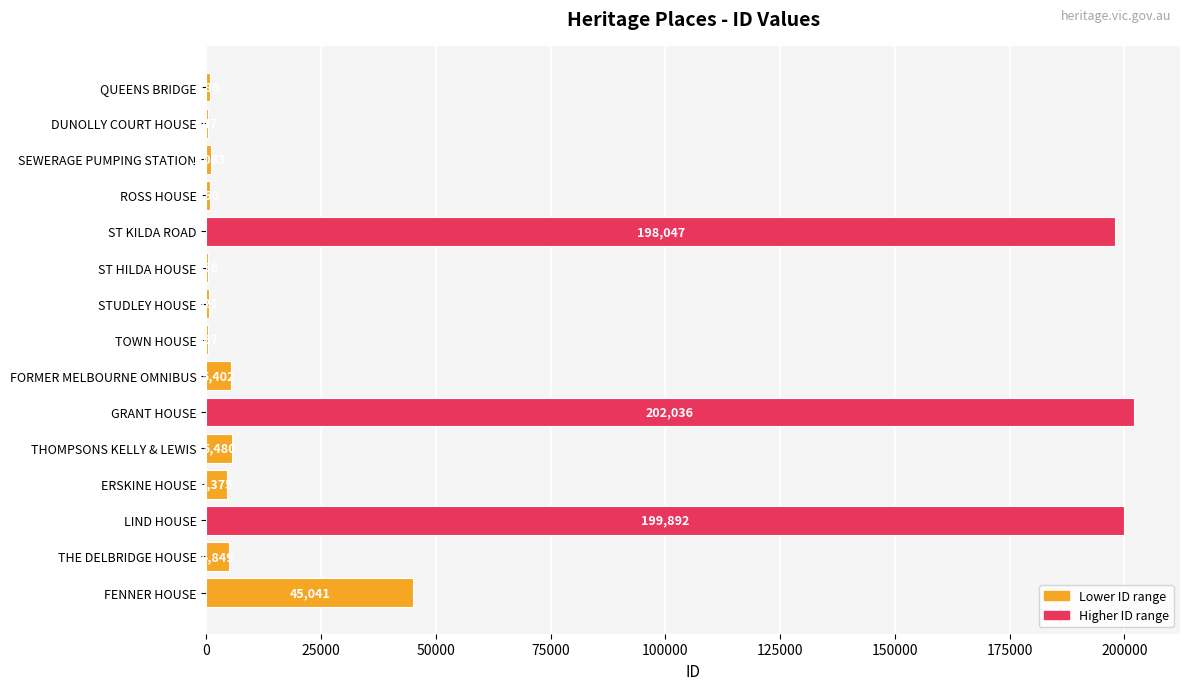

How many categories are shown in the chart?

15